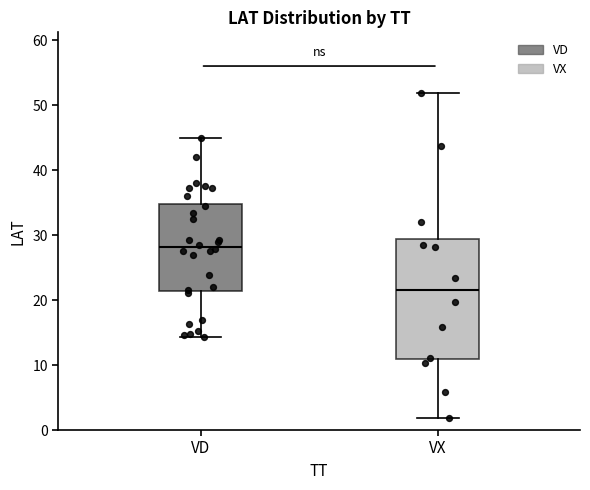

Where is the upper edge of the box for VX on the y-axis? The values are not printed on the chart, so give them approximately, as read against the axis.

29